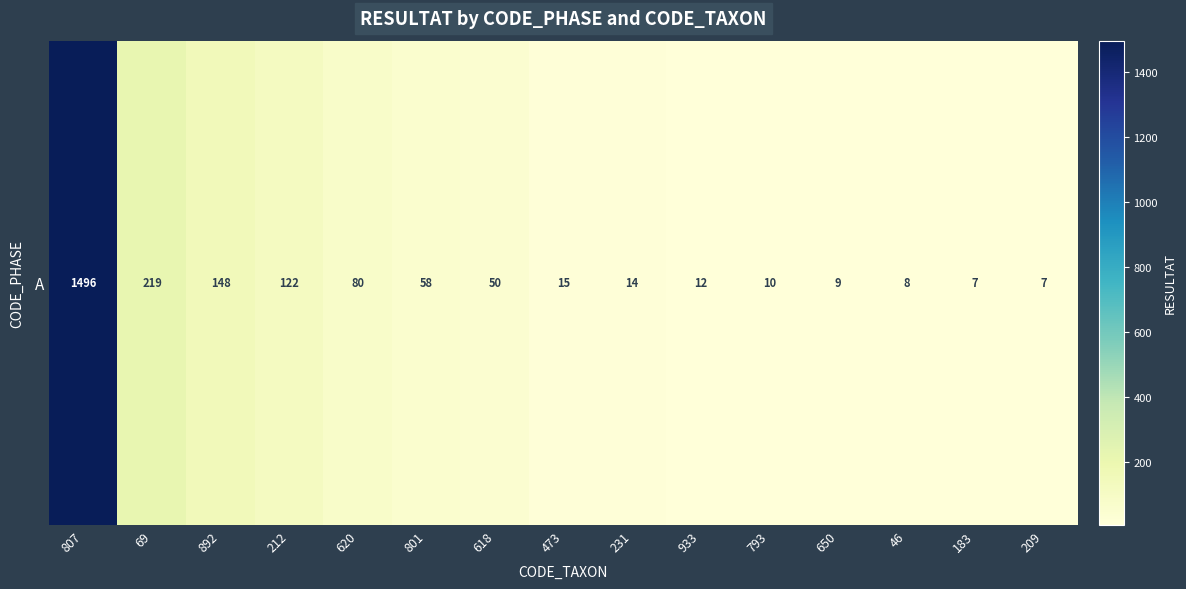

Is it true that the value at 69 is 219?

True